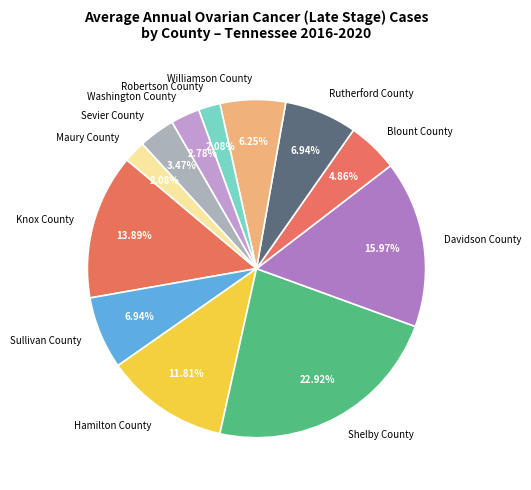

Which slice is the largest?

Shelby County